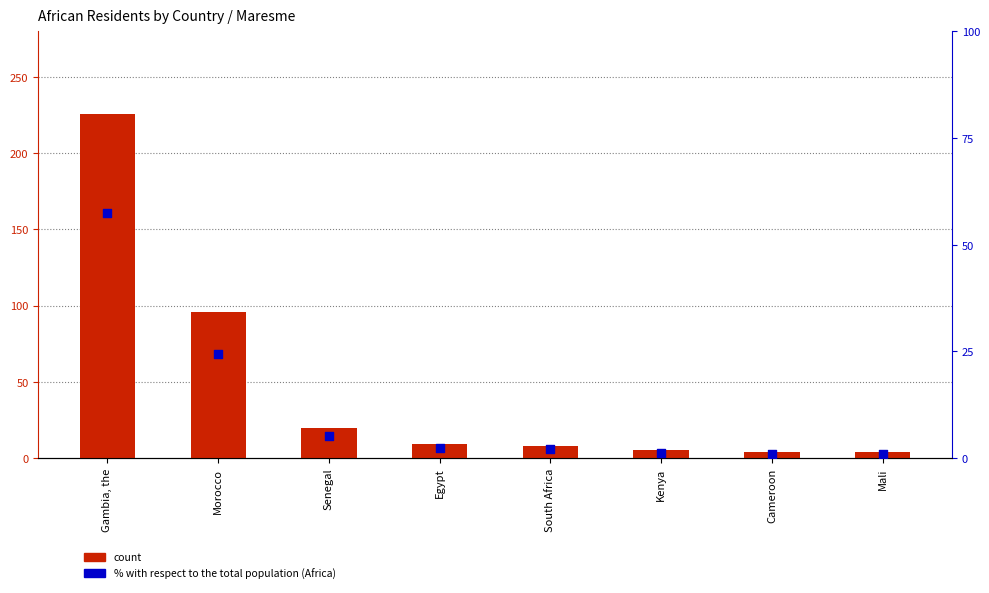

At which category is the sum across all series the highest?

Gambia, the